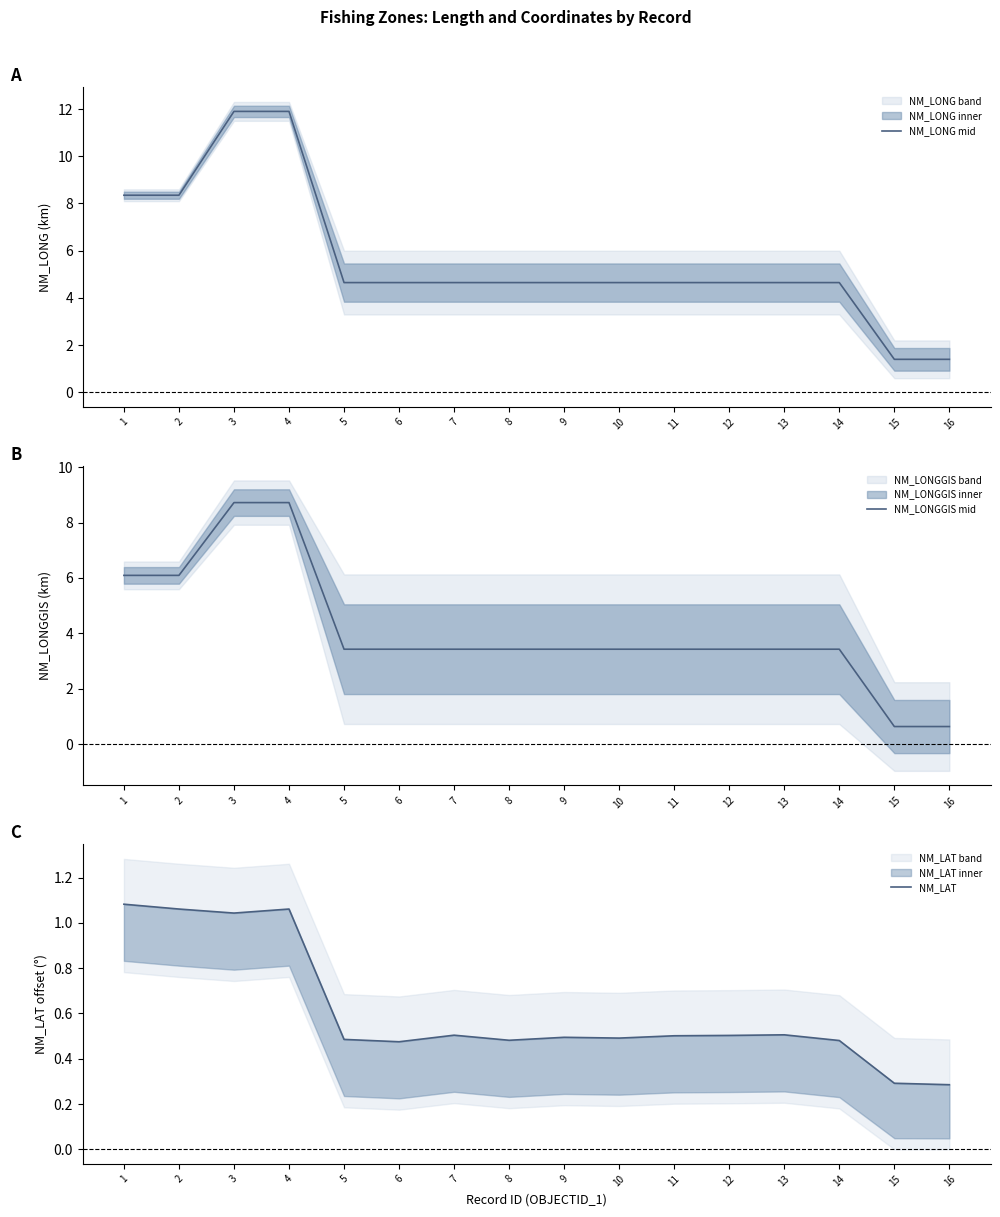

What is the difference between the highest and lowest values at 3?

10.9